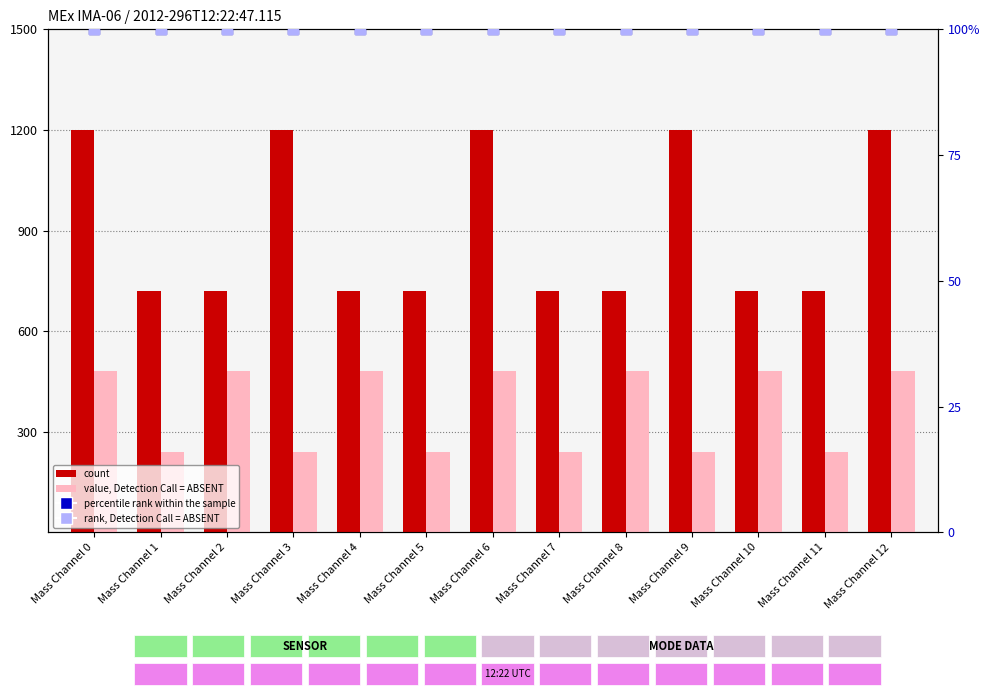

At how many categories does at least one series exceed 353?

13